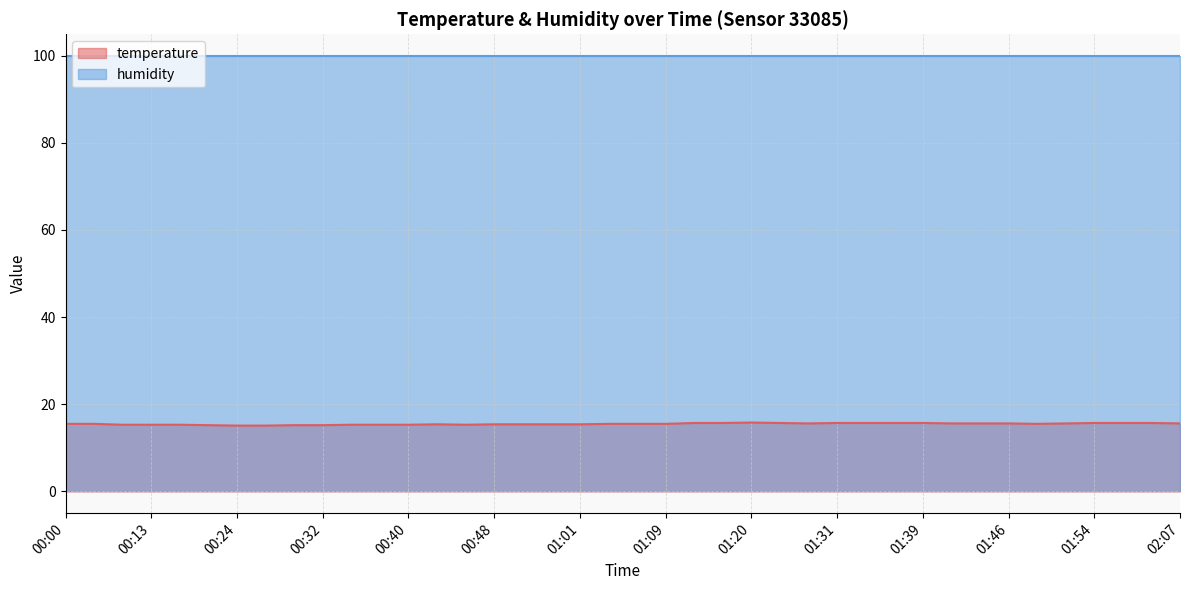

What is the ratio of the value at 01:06 to the value at 00:40?

1.0